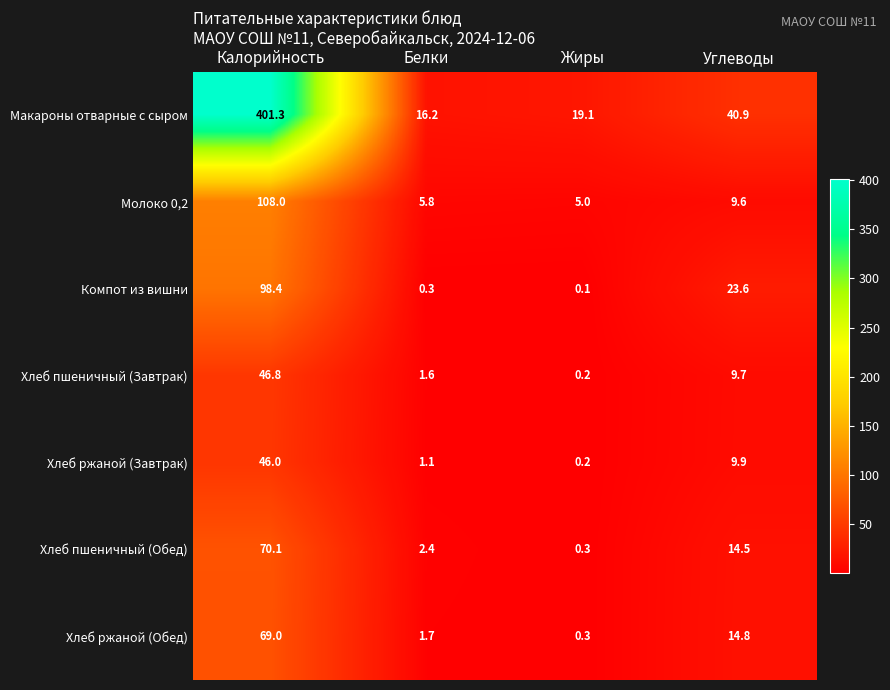

List the series in order of their peak value, highest first.

Макароны отварные с сыром, Молоко 0,2, Компот из вишни, Хлеб пшеничный (Обед), Хлеб ржаной (Обед), Хлеб пшеничный (Завтрак), Хлеб ржаной (Завтрак)